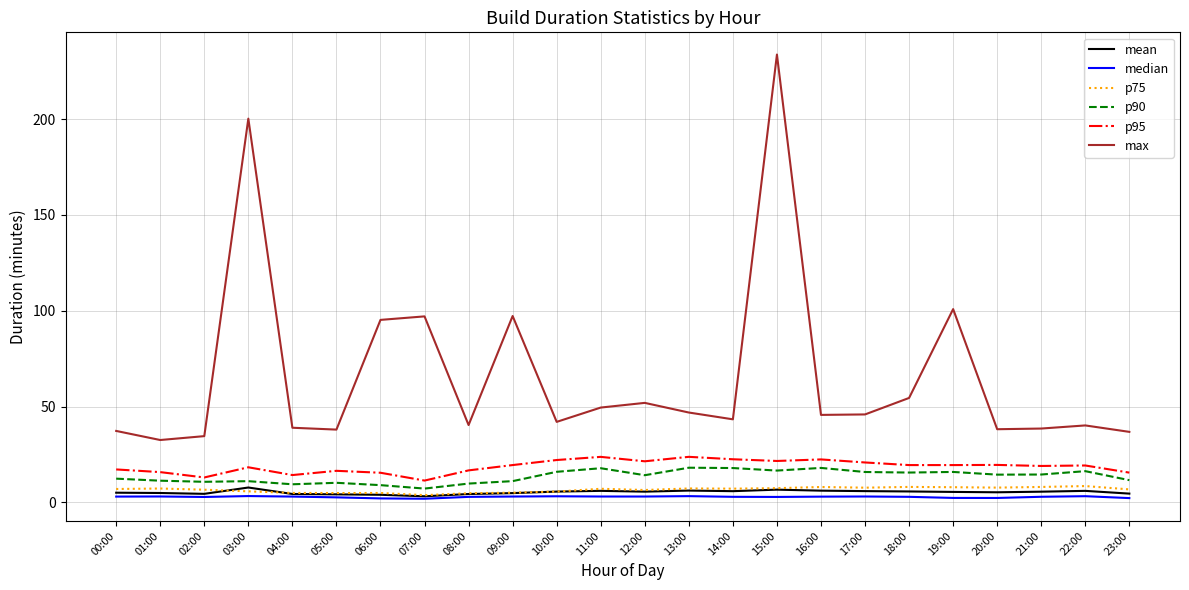

Which series has the widest spread of values?

max